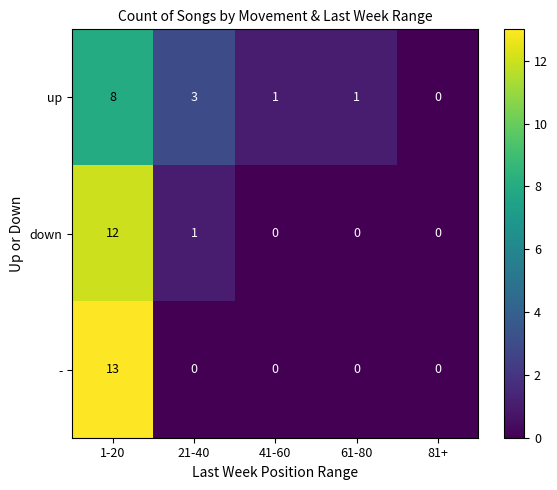

How many values in the down series exceed 0?

2